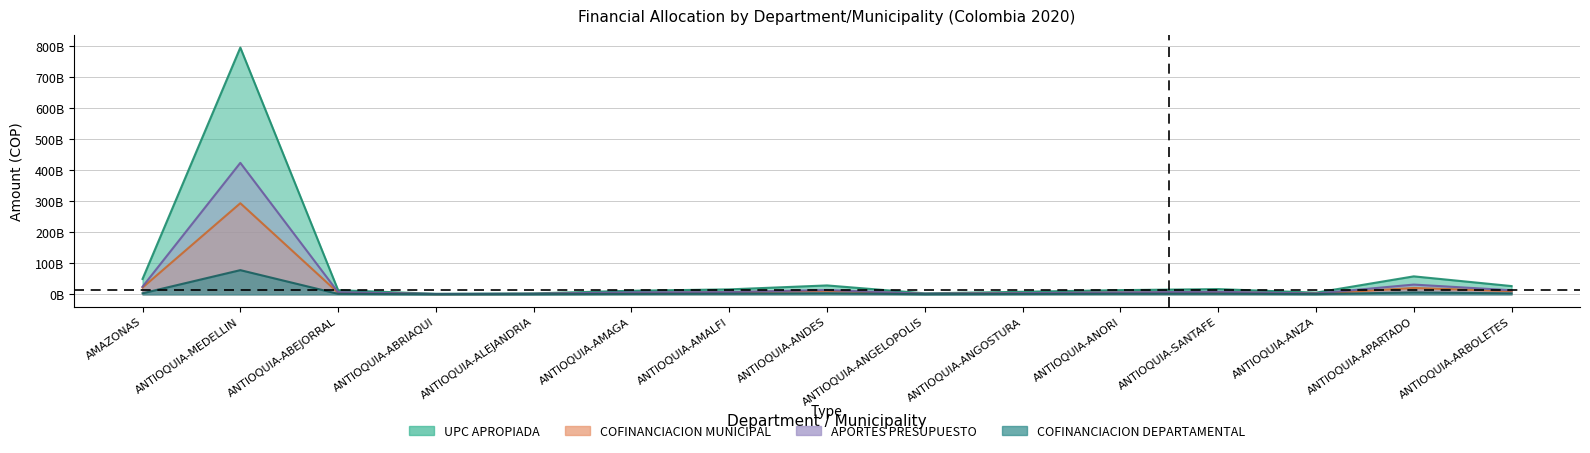

Between ANTIOQUIA-APARTADO and AMAZONAS, which is larger?

ANTIOQUIA-APARTADO